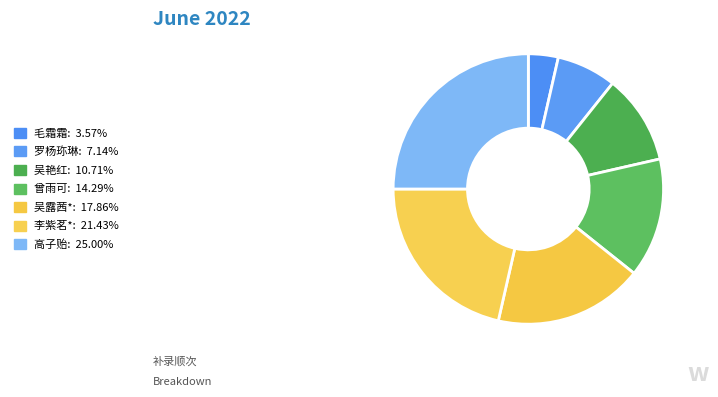

What is the change in value from 毛霜霜 to 罗杨珎琳?

+1